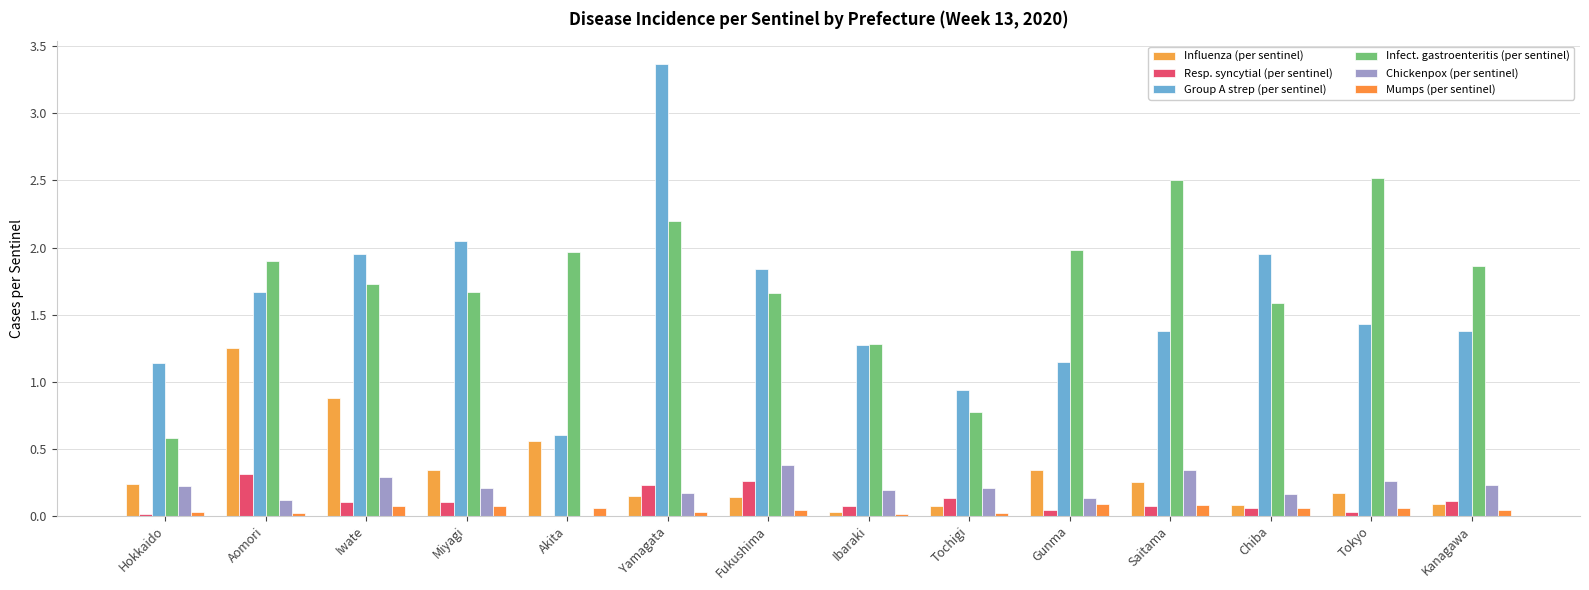

What is the average value of the Chickenpox (per sentinel) series?

0.2